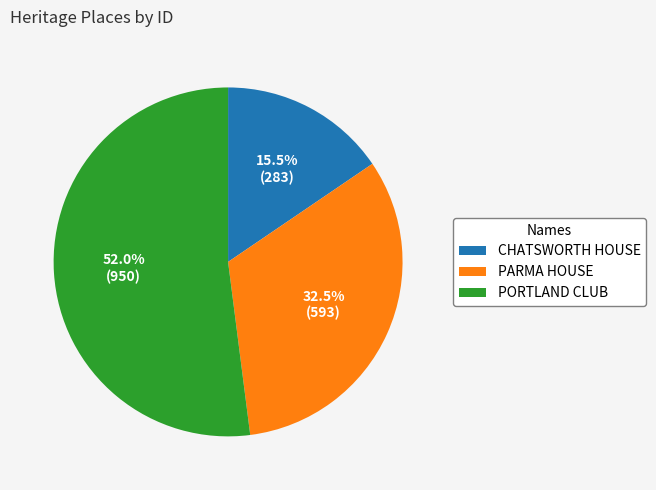

To the nearest percent, what portion does PORTLAND CLUB represent?

52%